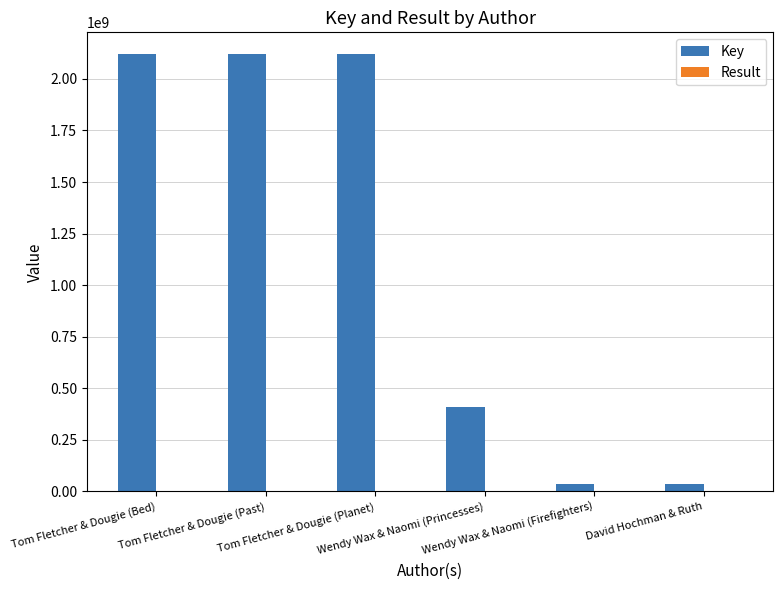

What is the highest value of the Key series?

2119682053